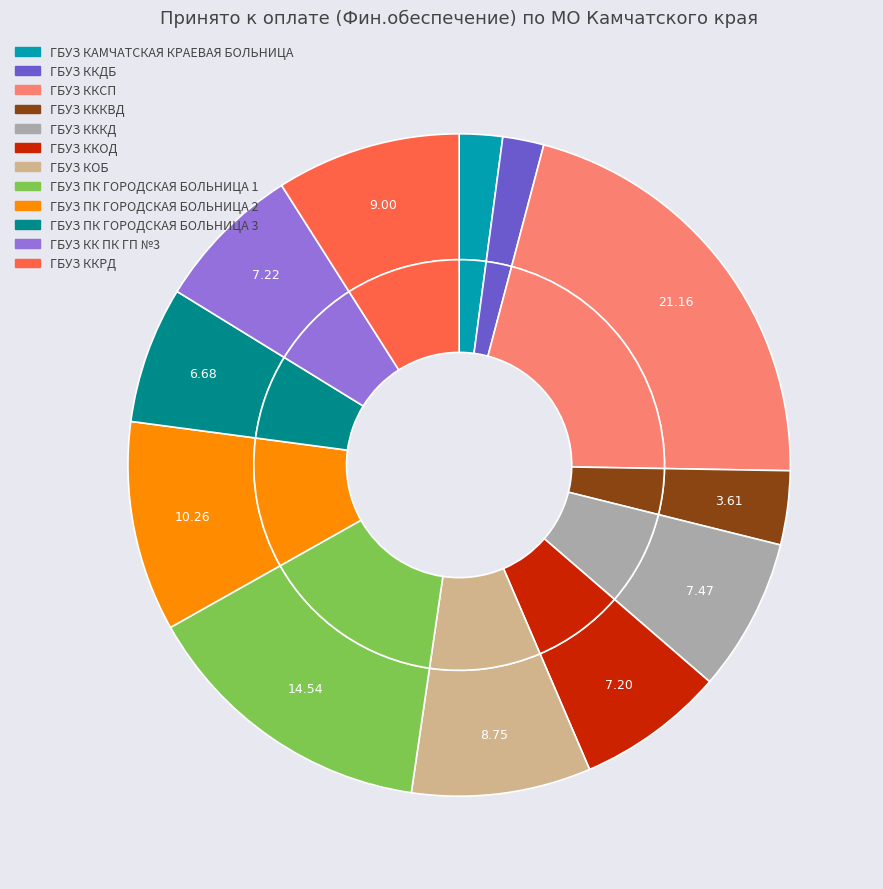

To the nearest percent, what percentage of the pie is ГБУЗ КККД?

7%